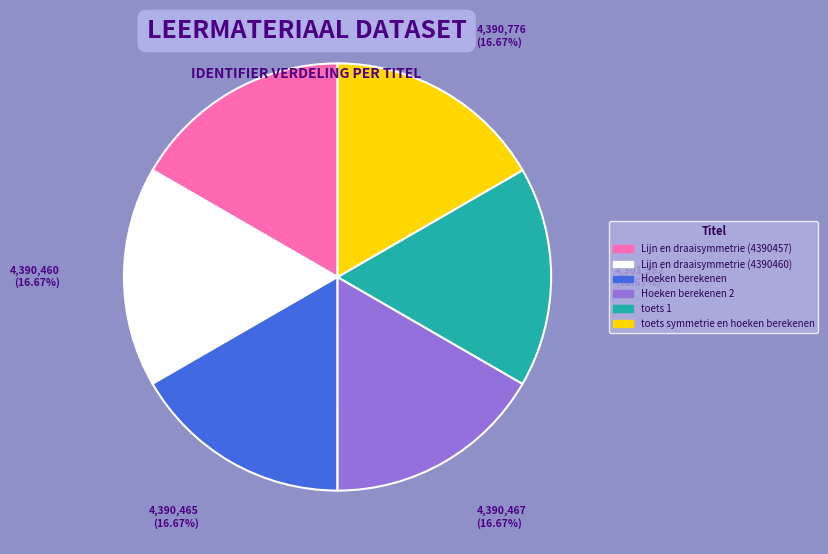

Is it true that toets 1 is 17% of the pie?

True